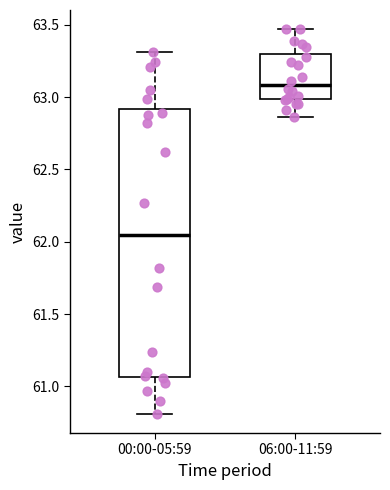

Where is the upper edge of the box for 06:00-11:59 on the y-axis? The values are not printed on the chart, so give them approximately, as read against the axis.

63.30